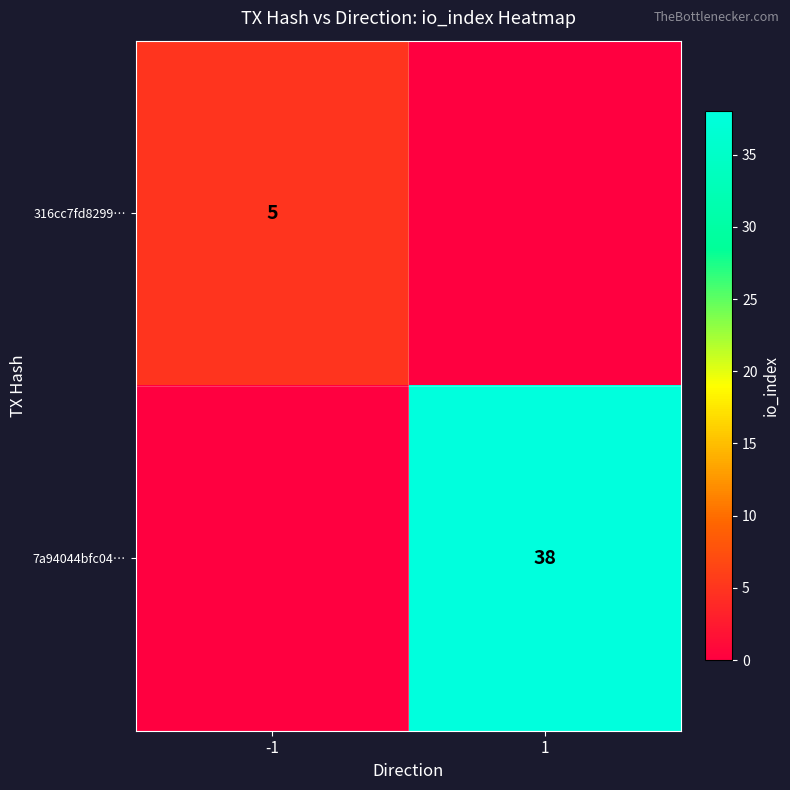

True or false: 7a94044bfc04… has a value of 38 at 1.

True